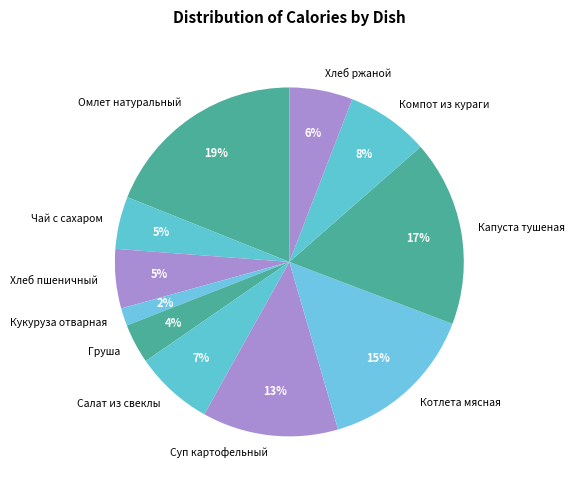

Which category has the smallest portion of the pie?

Кукуруза отварная